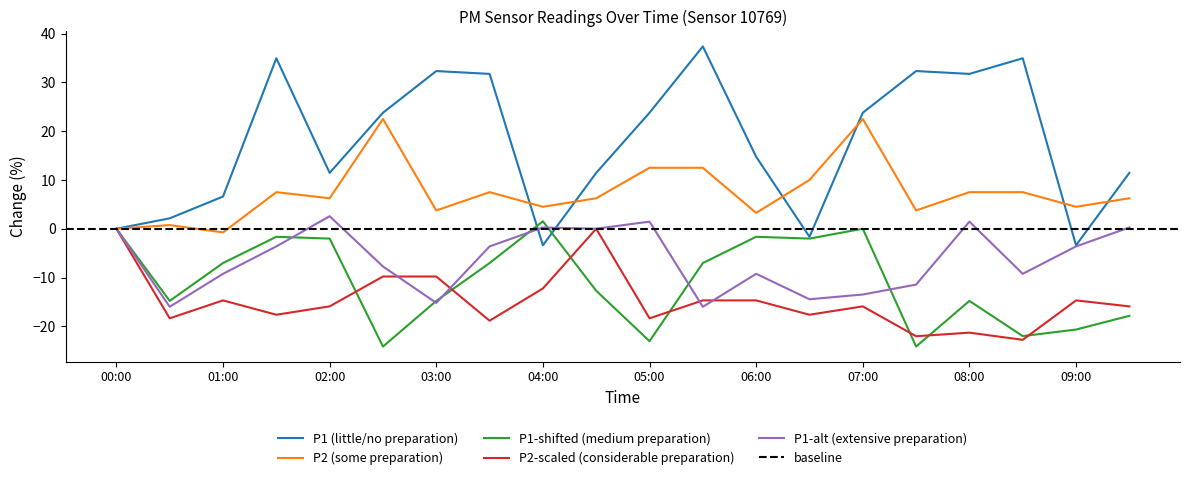

Is it true that P1-alt (extensive preparation) equals 2.6 at 02:00?

True